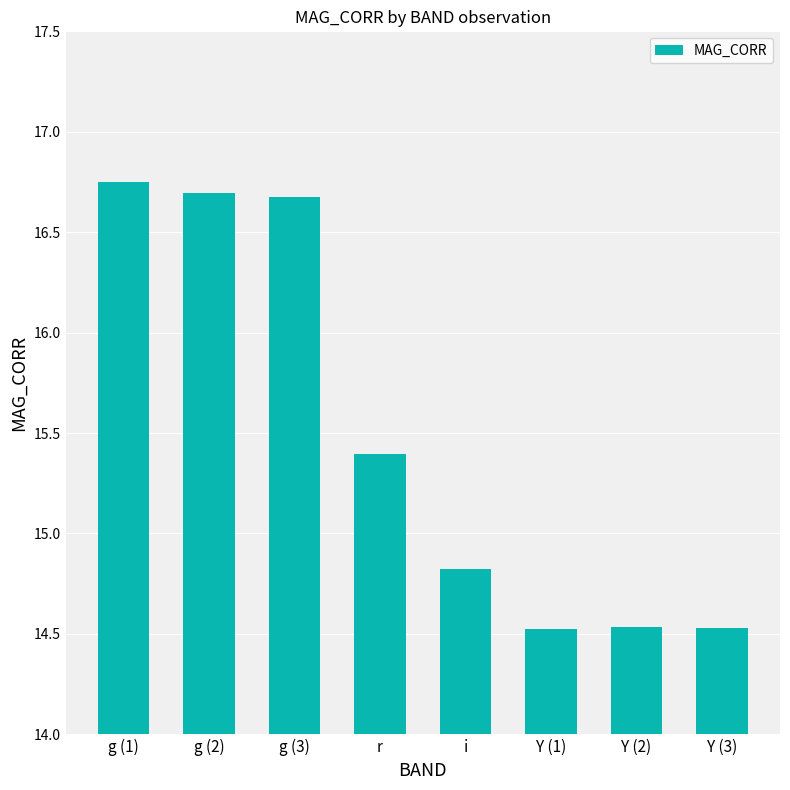

What is the change in value from g (3) to i?

-1.9